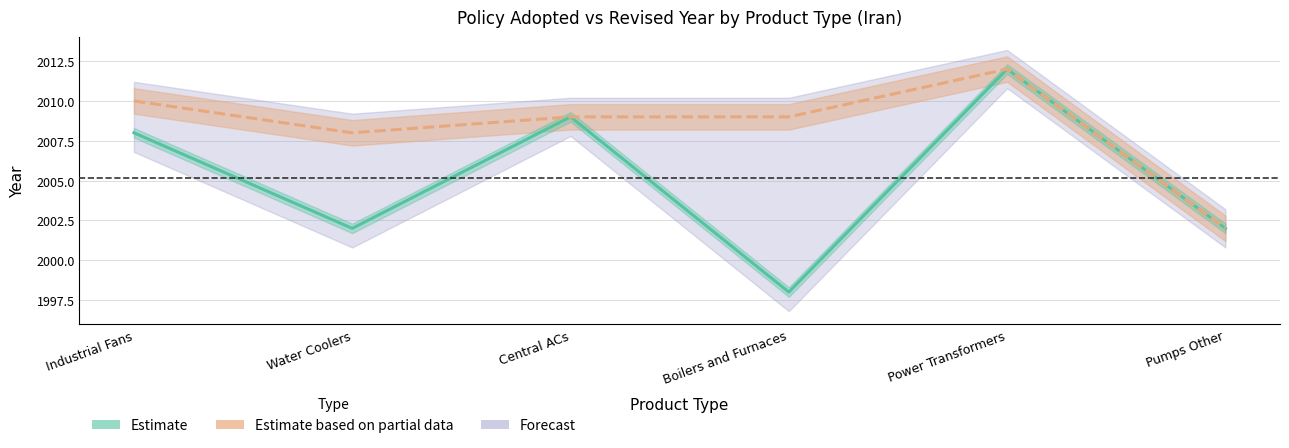

What is the difference between the second highest and second lowest values?

7